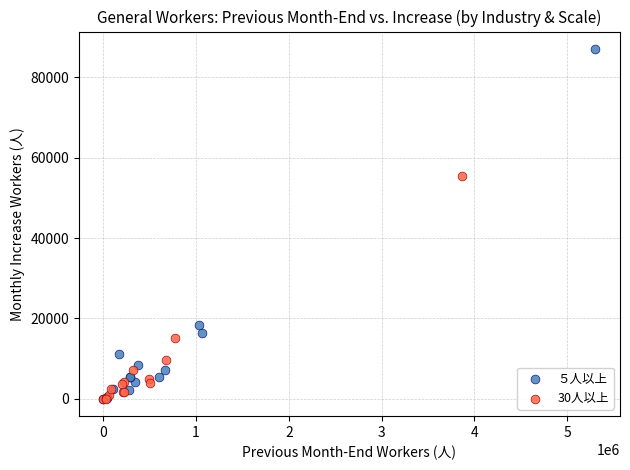

Which series has the widest spread of Y values?

５人以上